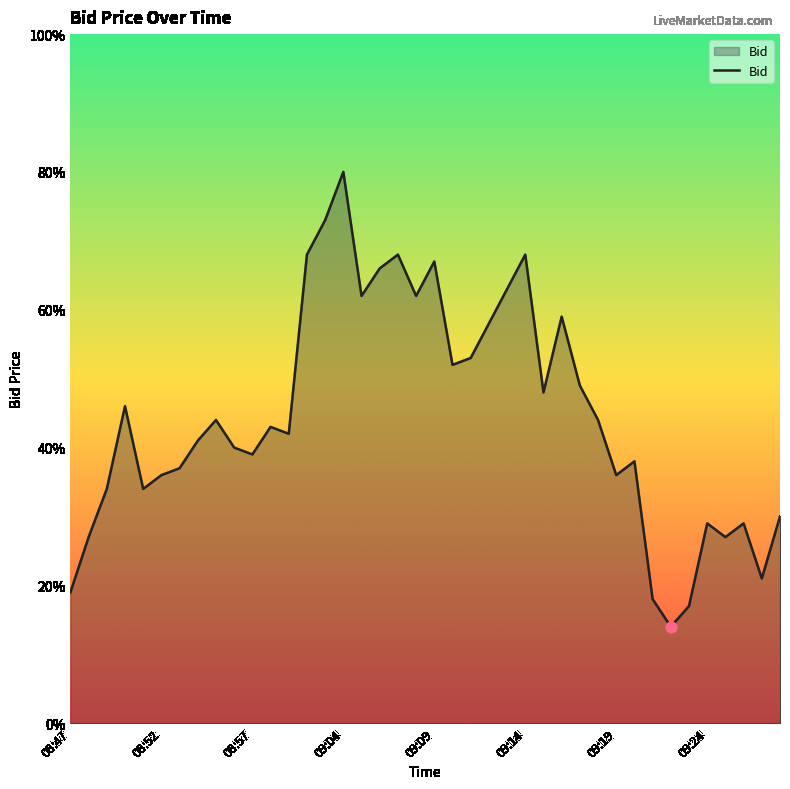

Does the chart have visible grid lines?

No